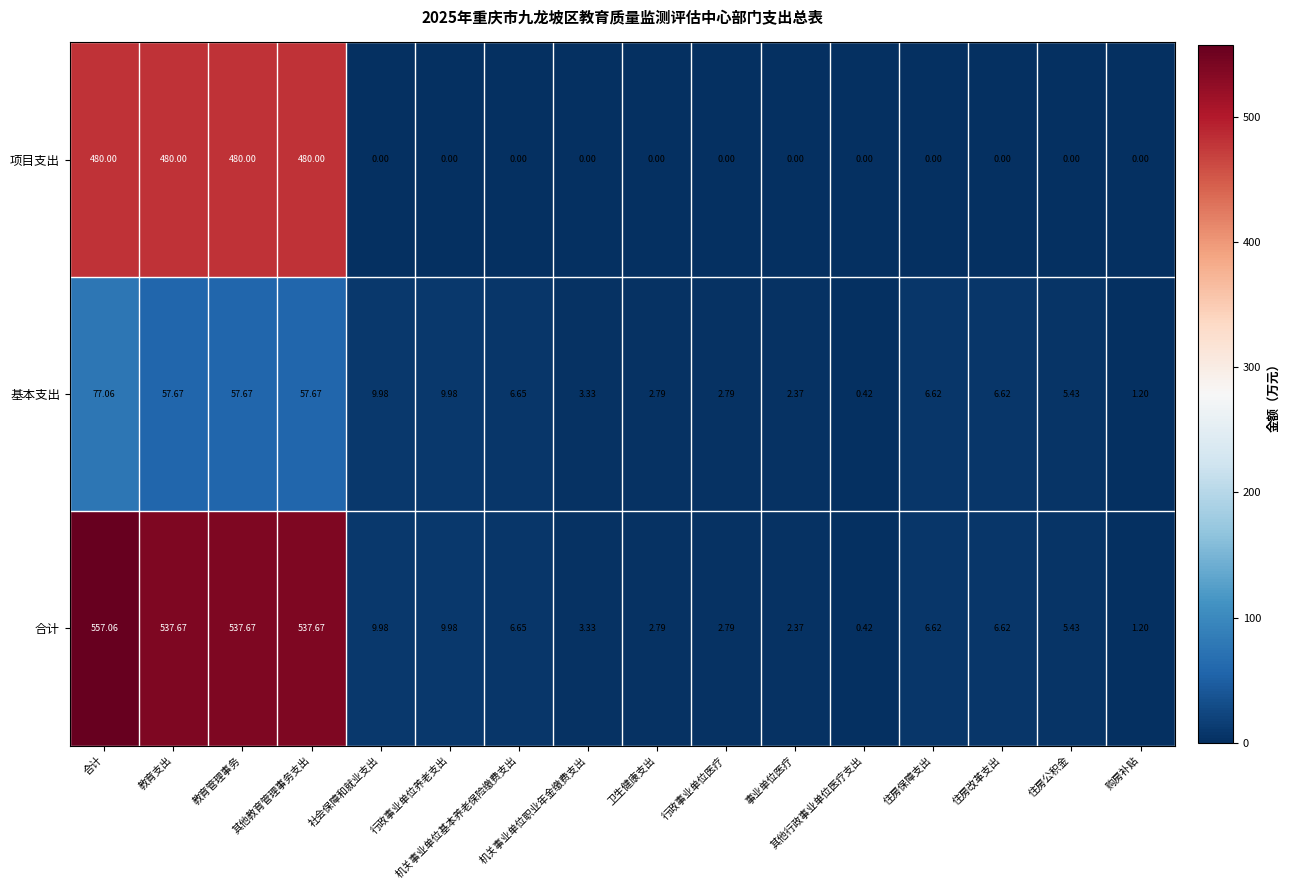

At which category does the chart reach its minimum across all series?

社会保障和就业支出